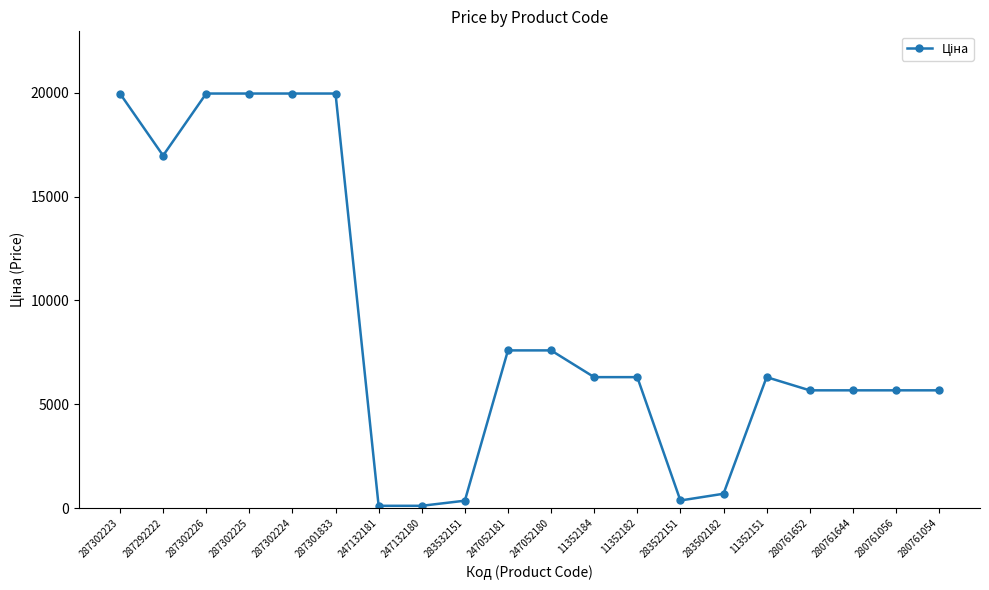

Is this an area chart (filled region under the line)?

No